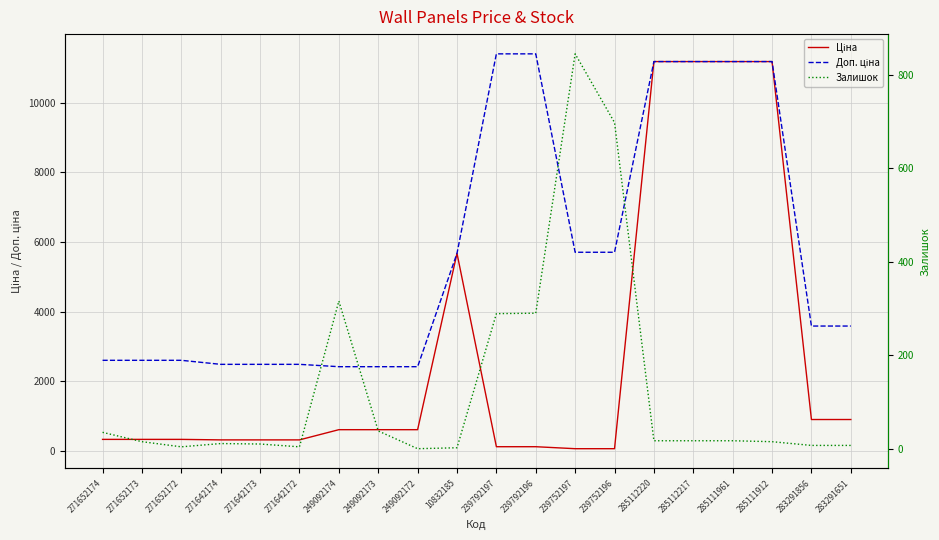

List the series in order of their peak value, lowest first.

Залишок, Ціна, Доп. ціна